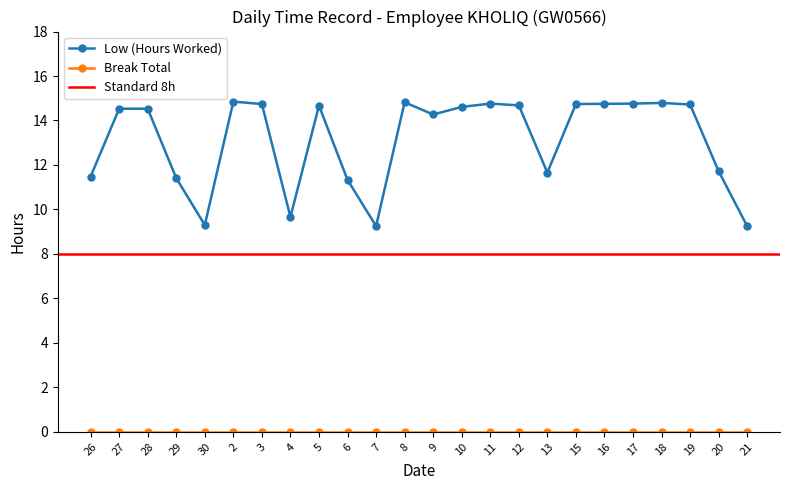

What is the sum of the values at 16 and 12?

29.4